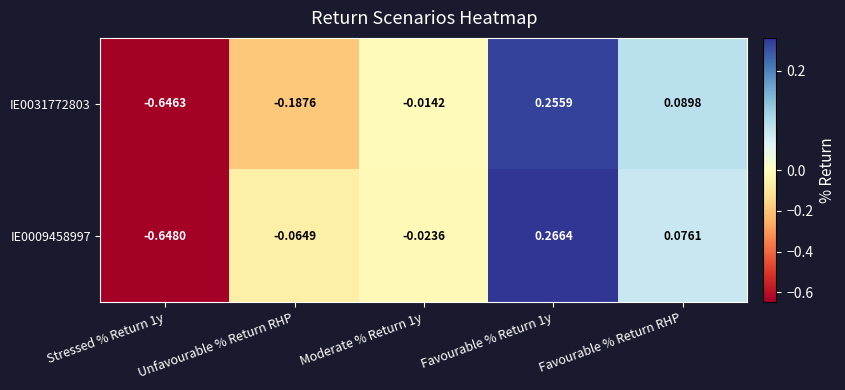

Count the number of data series in this chart.

2